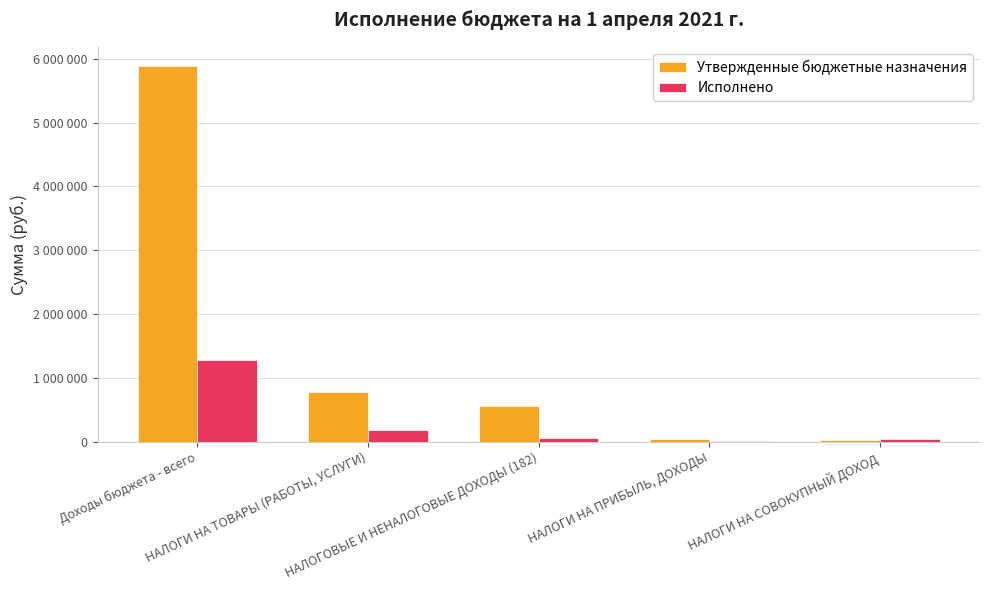

Which has a higher value, НАЛОГИ НА ТОВАРЫ (РАБОТЫ, УСЛУГИ) or НАЛОГОВЫЕ И НЕНАЛОГОВЫЕ ДОХОДЫ (182)?

НАЛОГИ НА ТОВАРЫ (РАБОТЫ, УСЛУГИ)